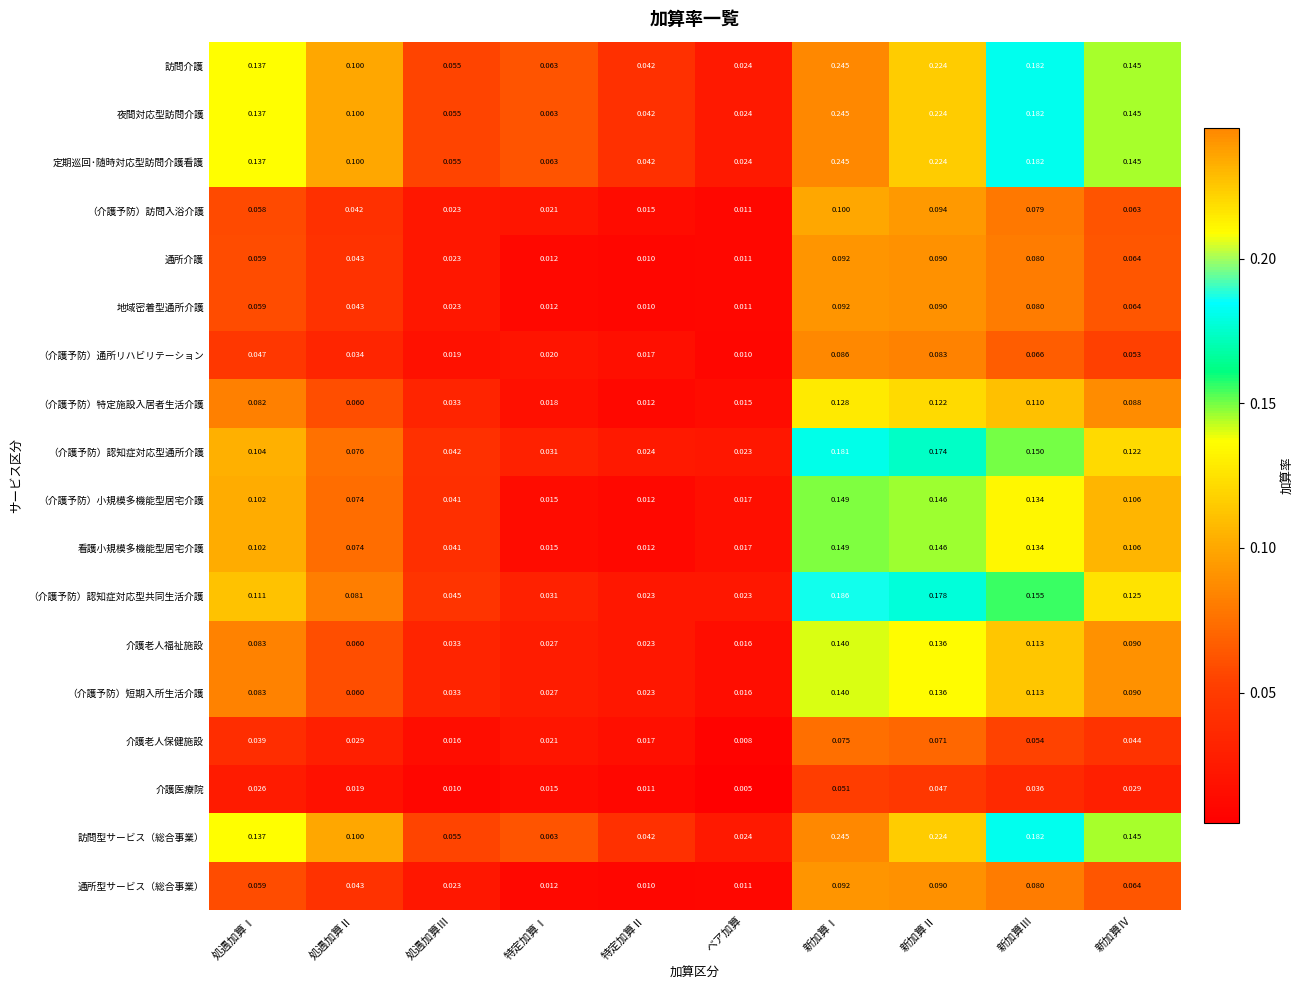

Where is （介護予防）特定施設入居者生活介護 nearest to the value 0?

特定加算Ⅱ